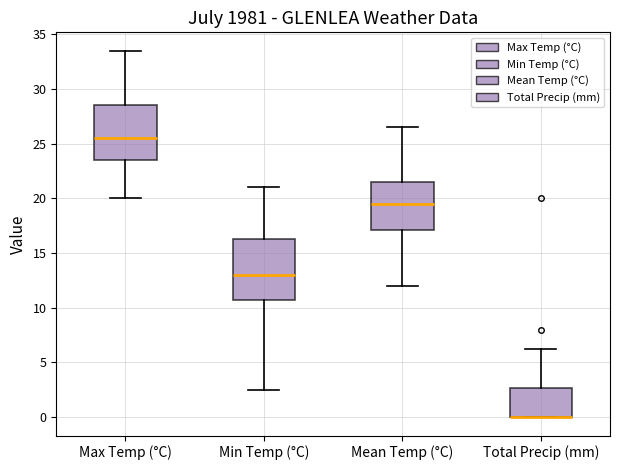

Where does the upper whisker of the box for Mean Temp (°C) end on the y-axis? The values are not printed on the chart, so give them approximately, as read against the axis.

26.5